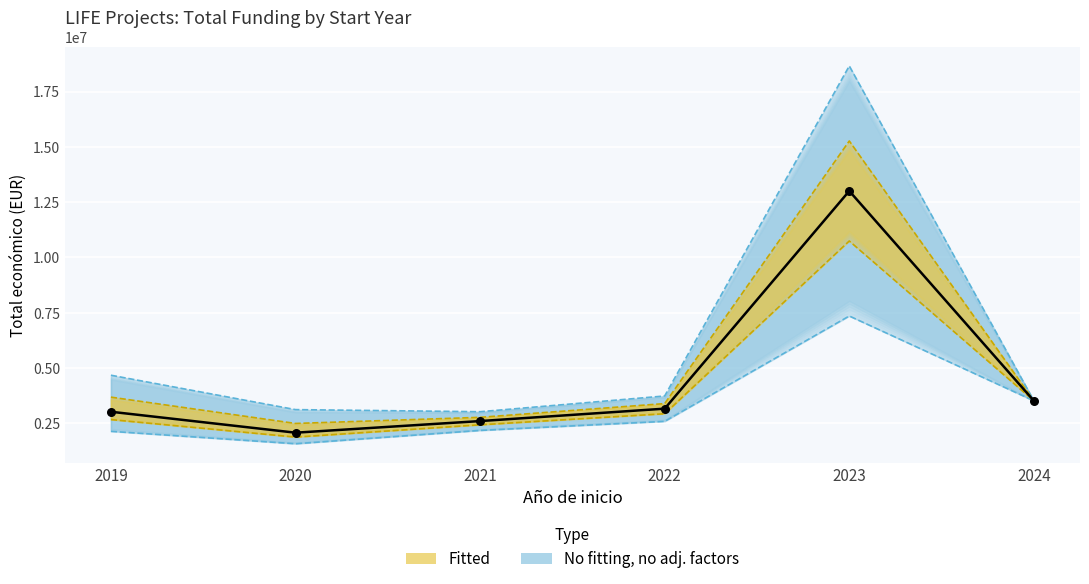

At how many categories does at least one series exceed 16340997?

1